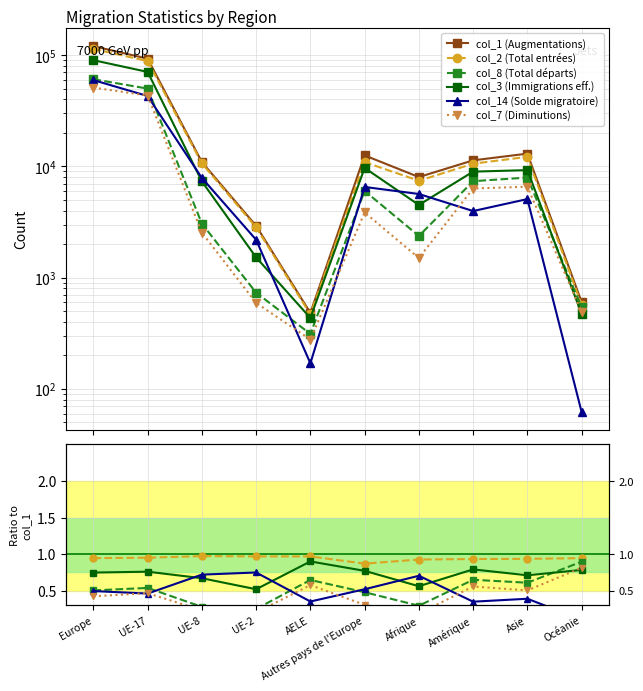

True or false: col_3 (Immigrations eff.) has more than 1 points higher than both neighbors.

True